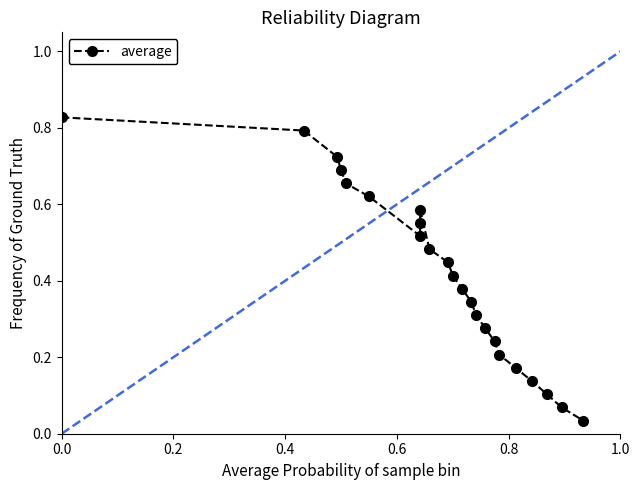

What is the value of the 2nd point from the left?

0.8